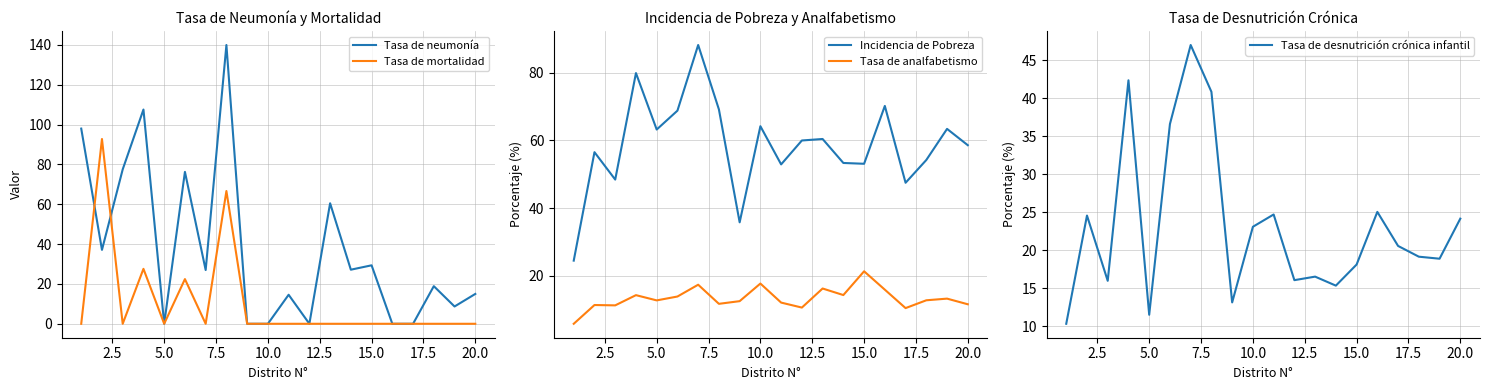

True or false: Incidencia de Pobreza and Tasa de desnutrición crónica infantil cross at least once.

False